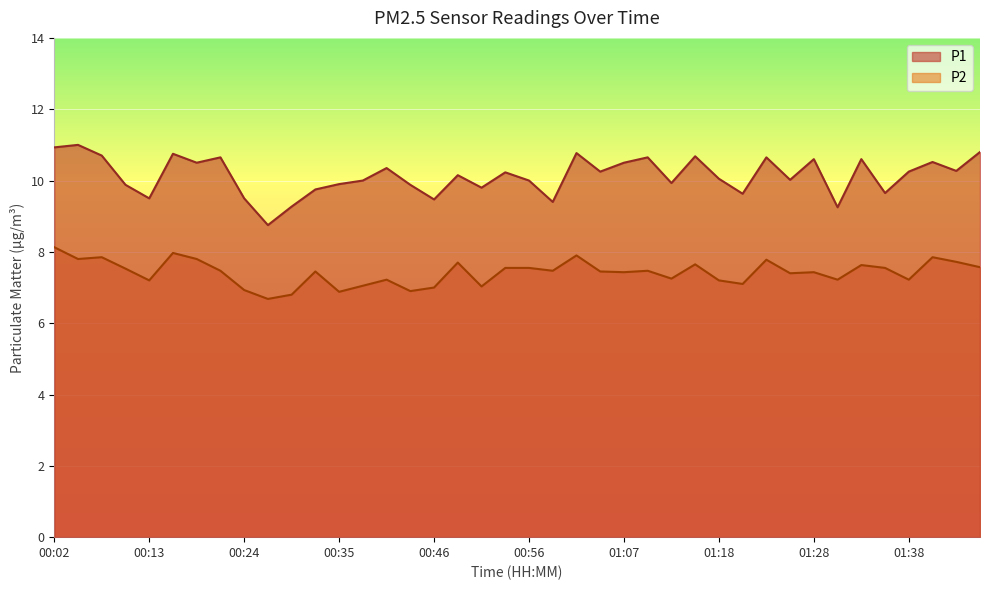

True or false: P2 has a value of 11.1 at 00:05.

False